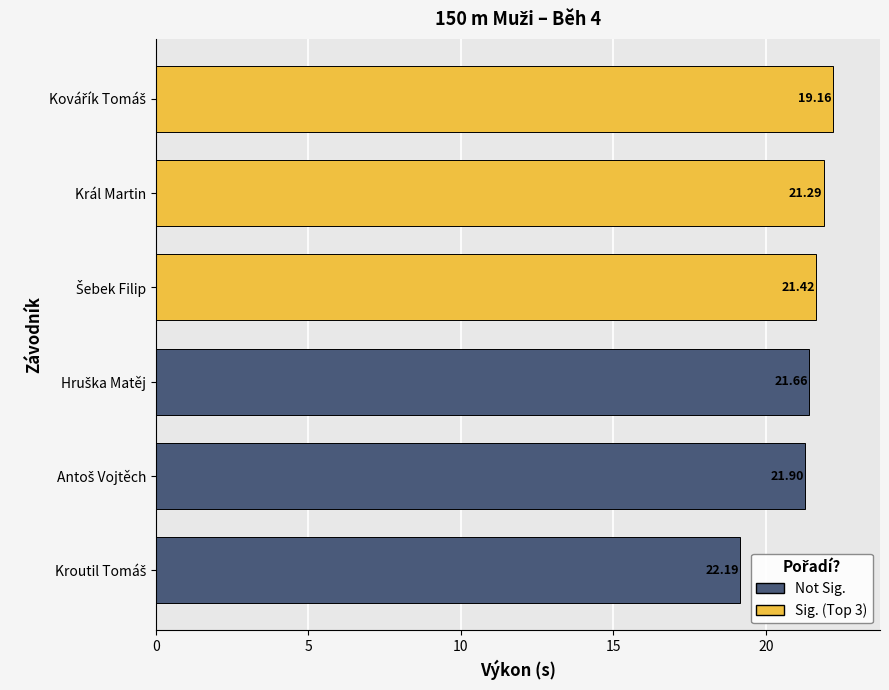

What is the sum of all values?

127.6